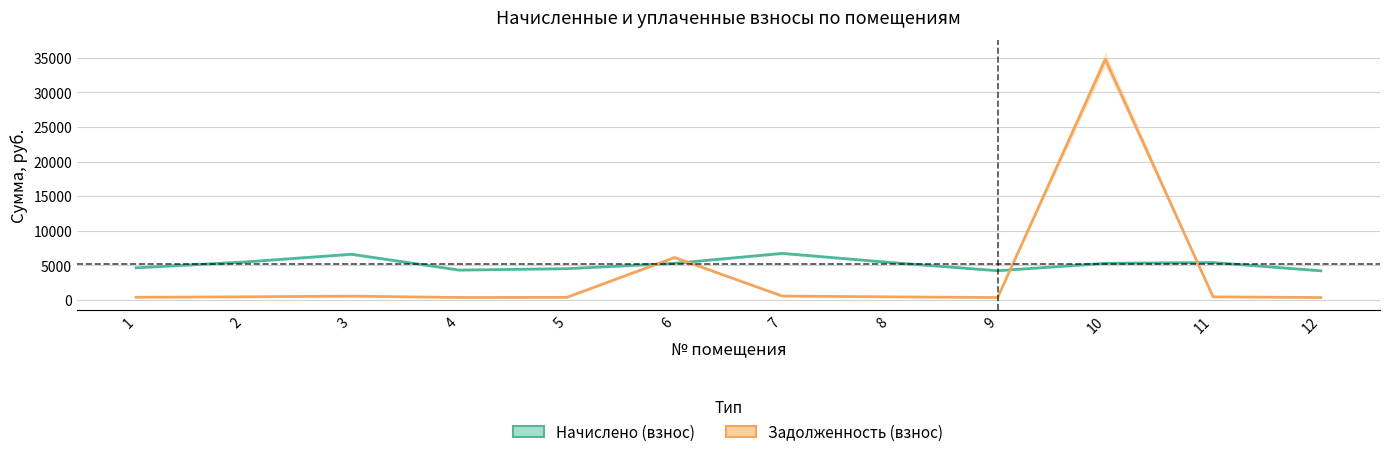

True or false: Начислено (взнос) has a value of 5420.6 at 8.

True